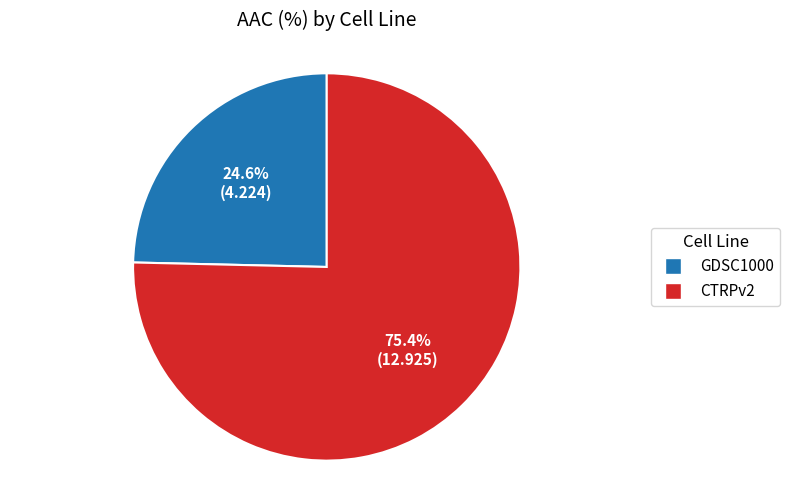

To the nearest percent, what is the average slice percentage?

50%